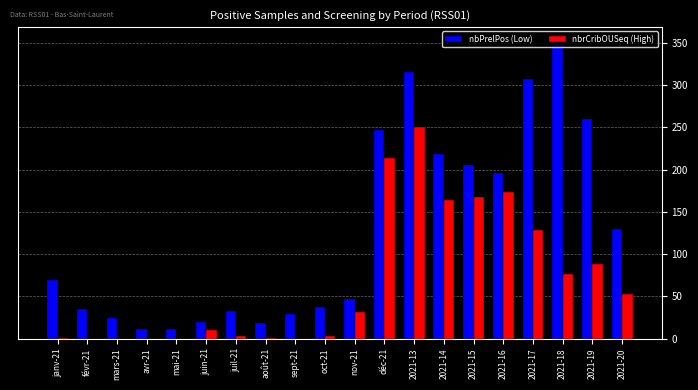

What is the greatest value displayed?

351